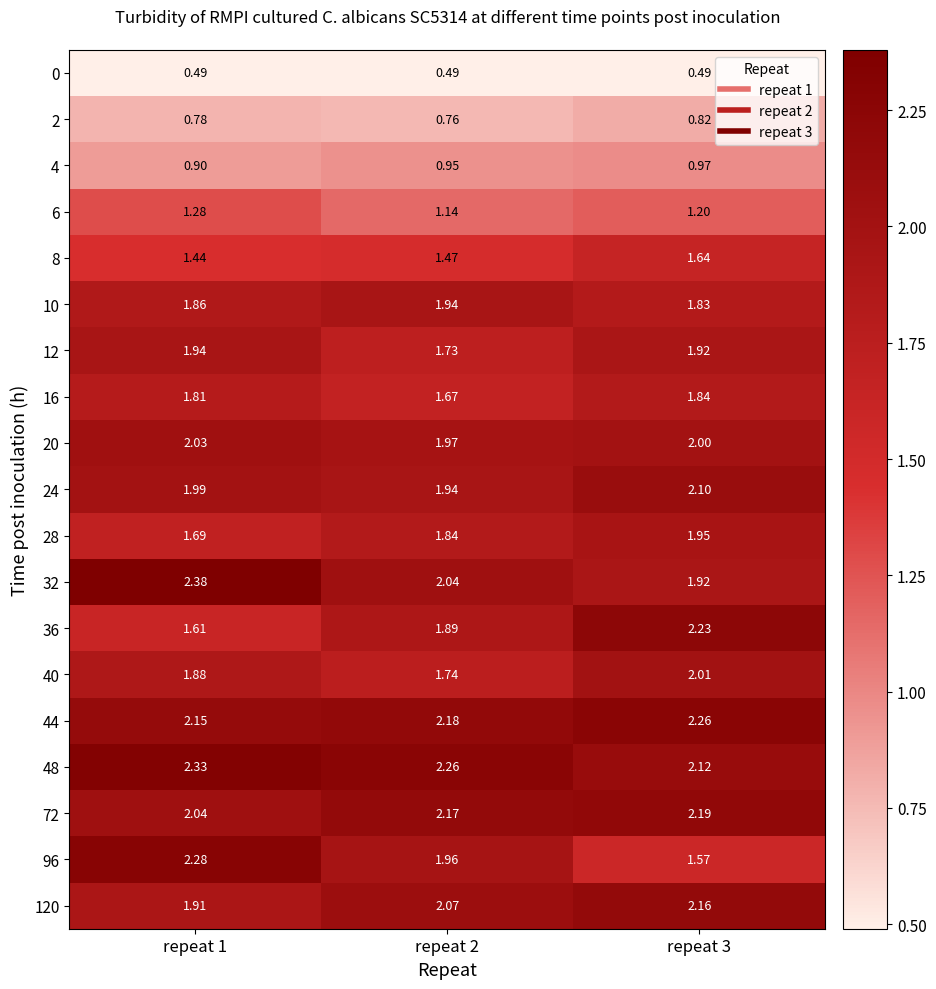

At how many categories does at least one series exceed 1?

3